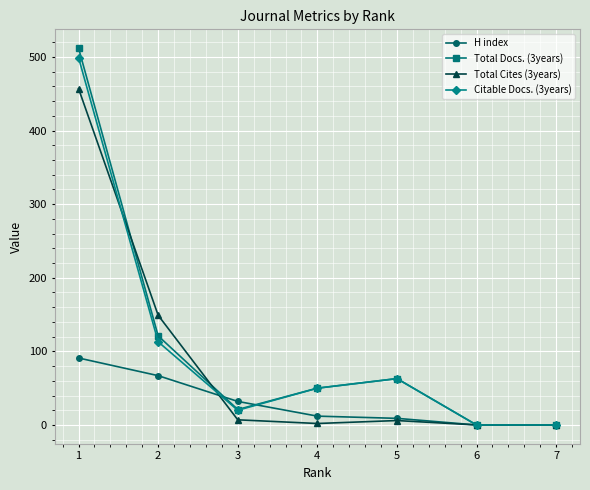

Which series has the largest range (max minus min)?

Total Docs. (3years)